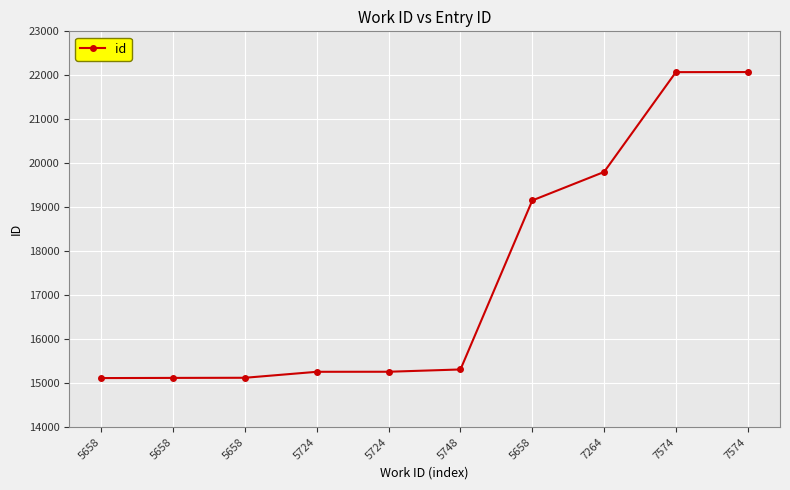

What is the average value?

17428